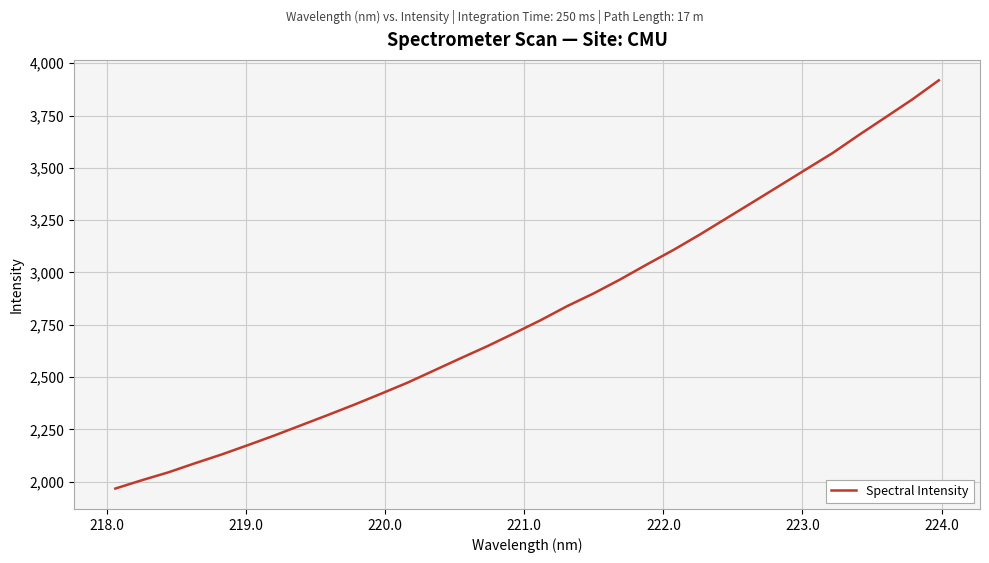

What is the difference between the maximum and minimum values?

1950.5